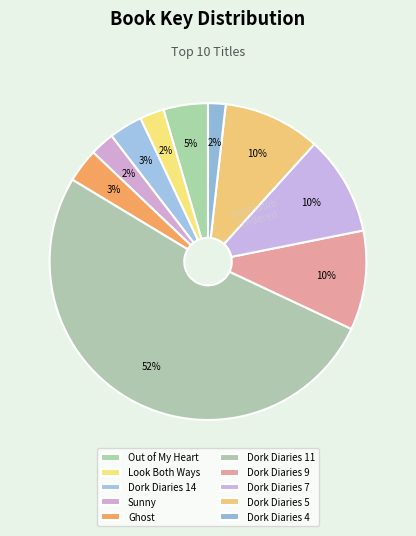

Is there any slice that represents more than half of the pie?

Yes